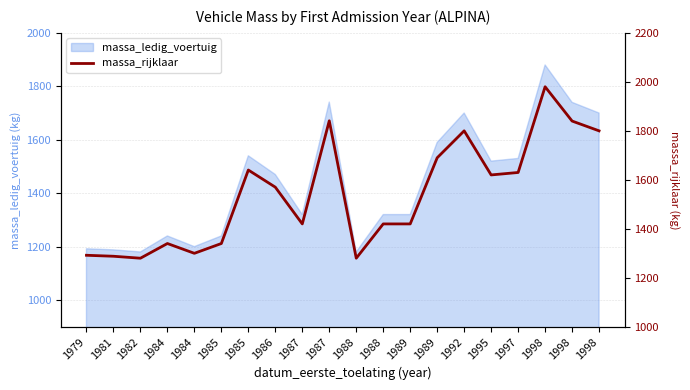

Where does the data first go above 1570?

1985